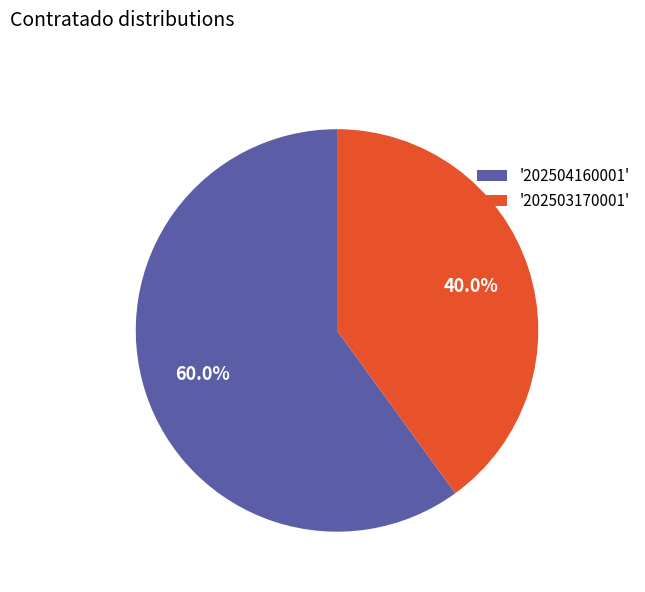

Which category has the smallest portion of the pie?

'202503170001'